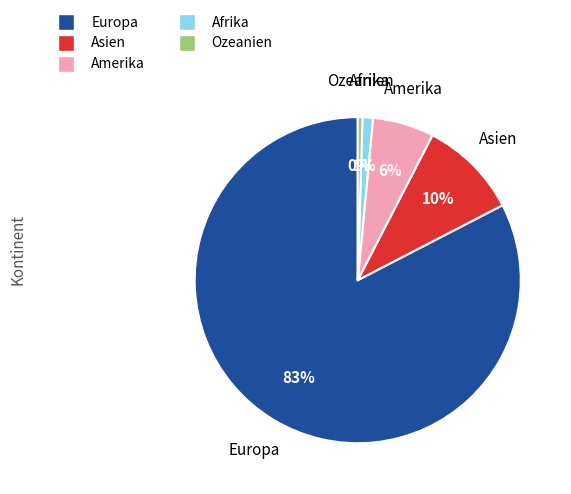

Is it true that Amerika is 6% of the pie?

True